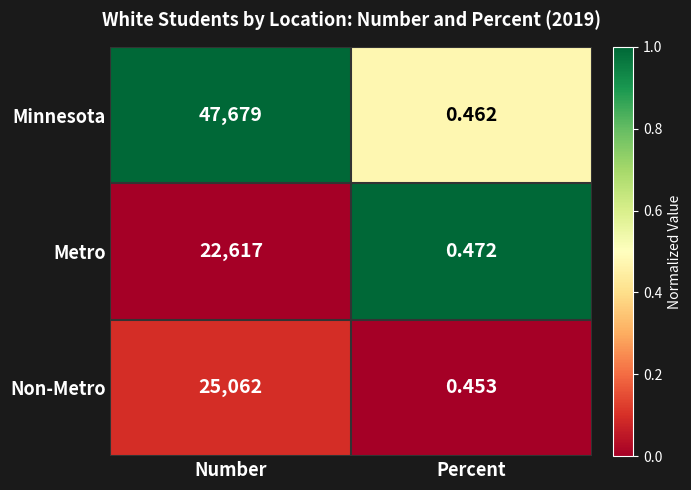

List the series in order of their peak value, lowest first.

Metro, Non-Metro, Minnesota